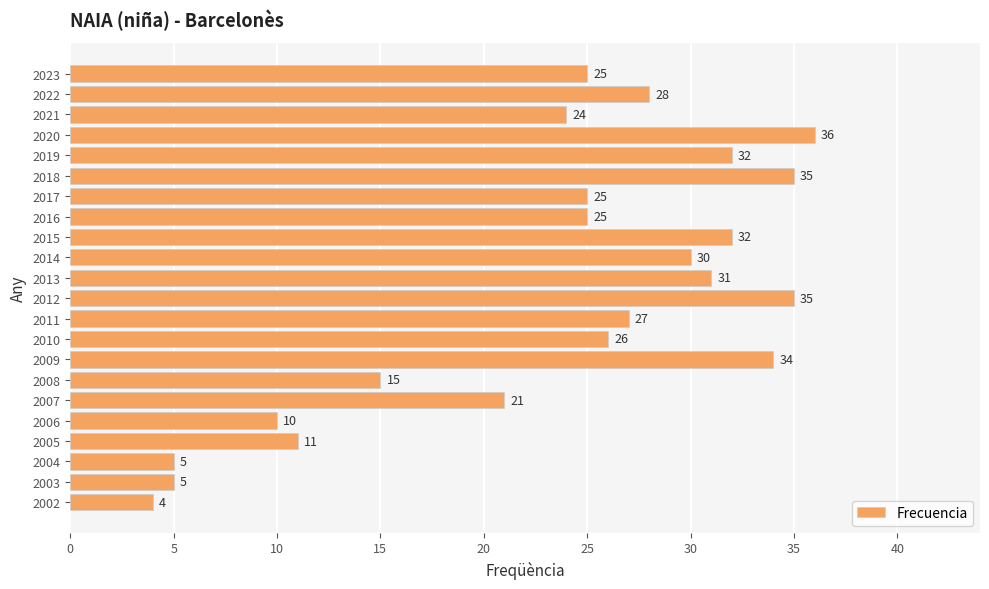

Read the value at 2009, to the nearest 5.

35